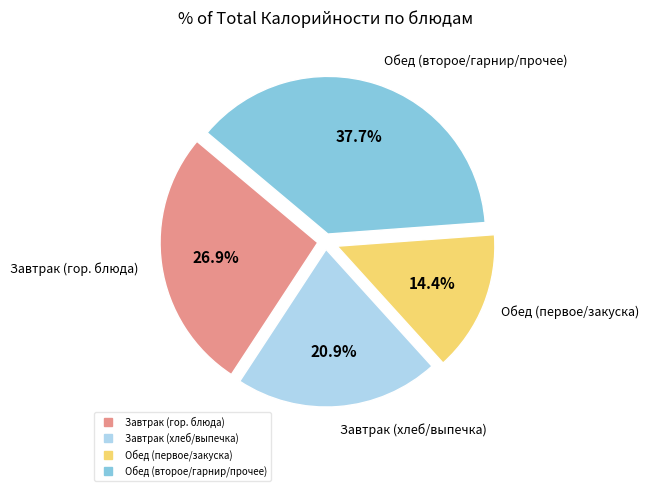

Does any single category account for the majority?

No